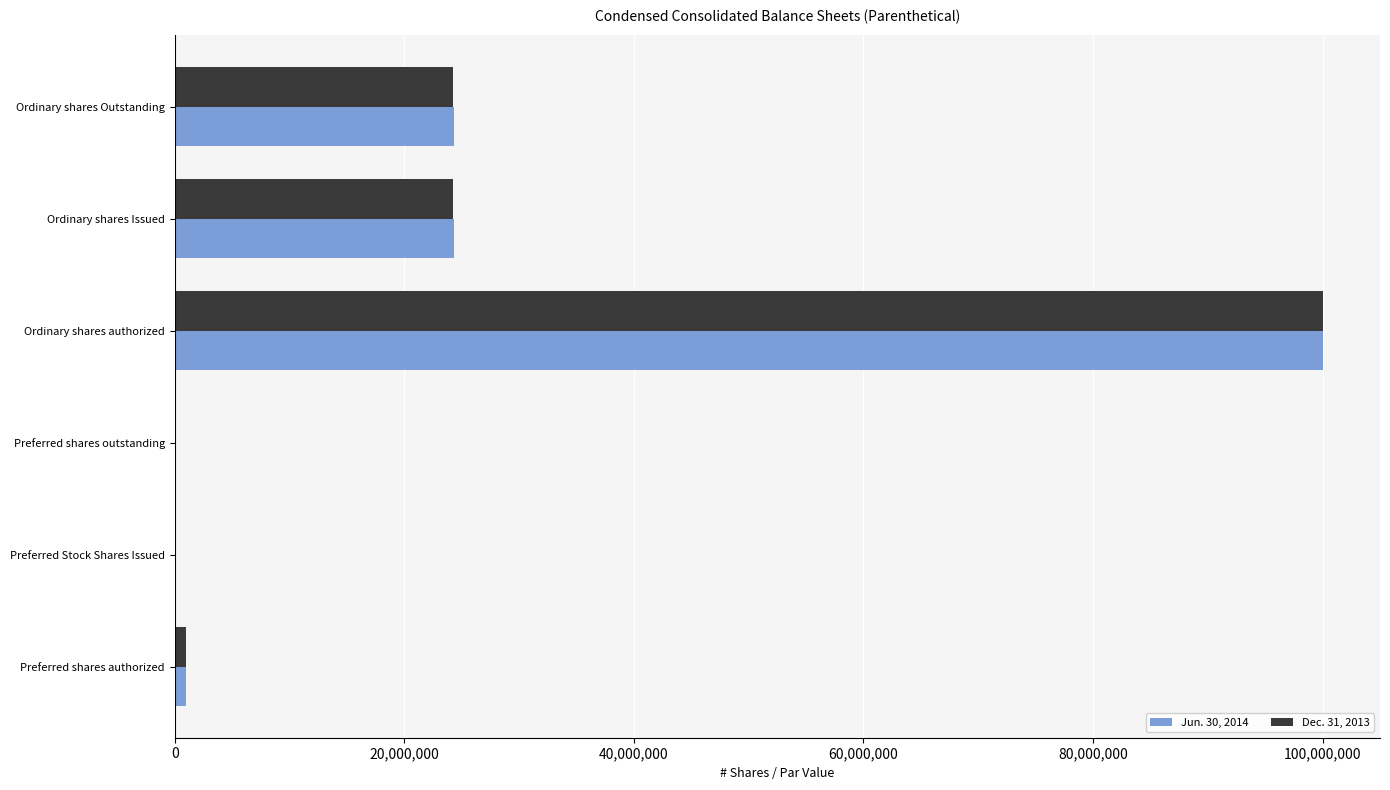

At which label is Dec. 31, 2013 closest to 50000000?

Ordinary shares Outstanding